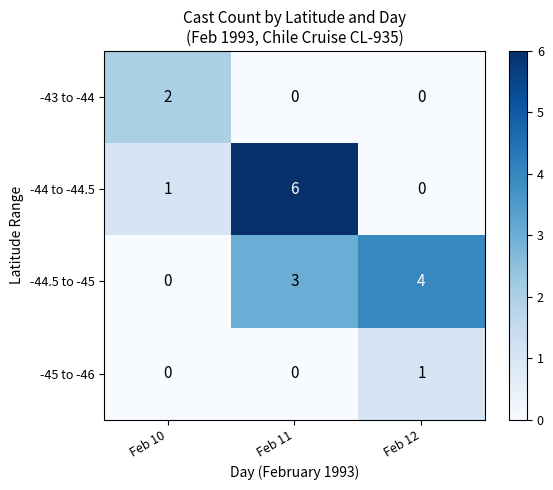

What is the sum of the -44.5 to -45 values at Feb 10 and Feb 12?

4